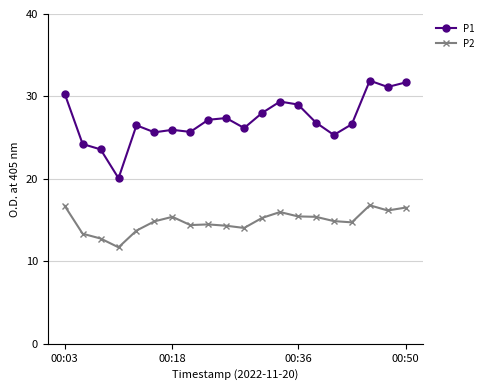

What is the value of the P2 point at the 19th from the left?

16.2